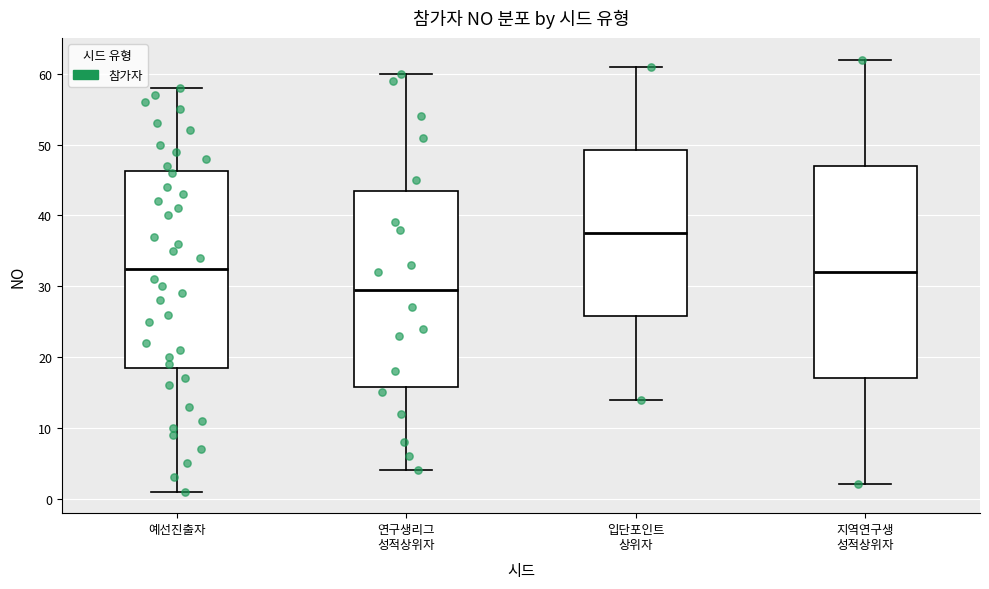

Reading left to right, read every box against the y-axis: the position of its median line, the range the box covers, and the ends of its whiskers. The values are not printed on the chart, so give them approximately, as read against the axis.

예선진출자: median 33, box 19 to 46, whiskers 1 to 58
연구생리그 성적상위자: median 30, box 16 to 44, whiskers 4 to 60
입단포인트 상위자: median 38, box 26 to 49, whiskers 14 to 61
지역연구생 성적상위자: median 32, box 17 to 47, whiskers 2 to 62